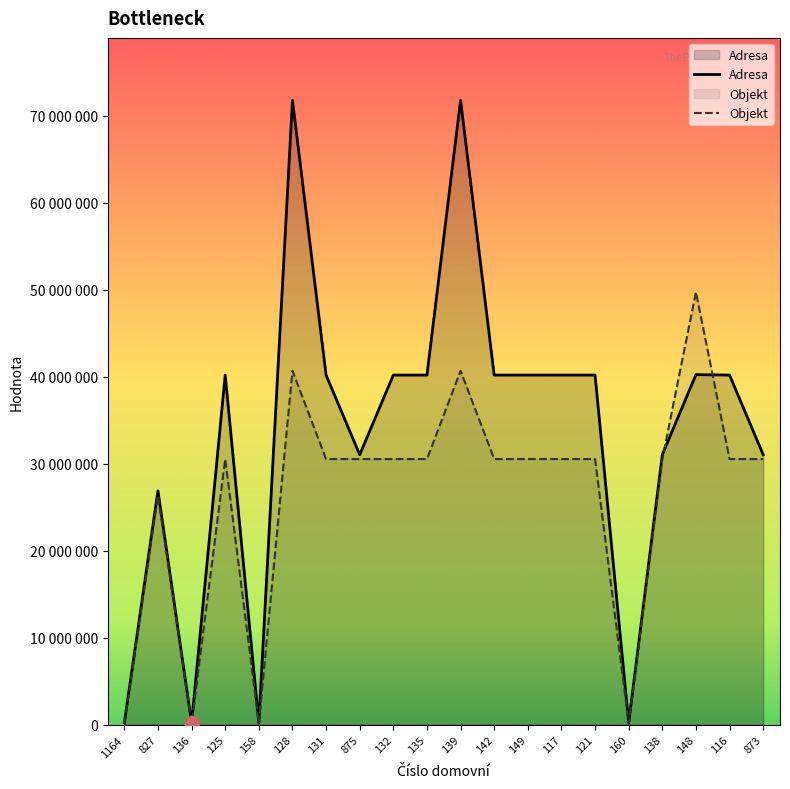

How many distinct data groups are displayed?

2